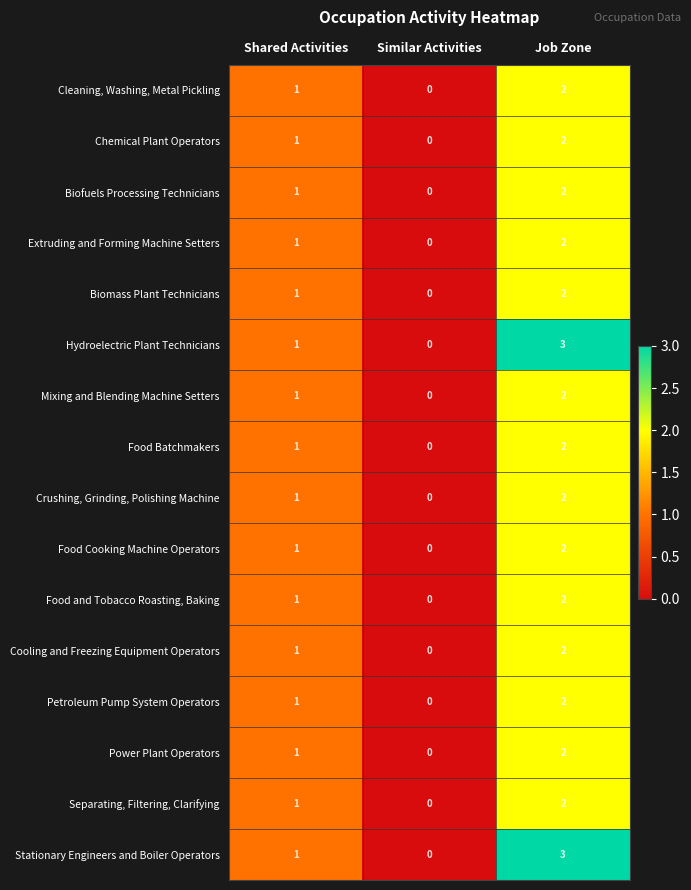

What is the total value across all series at Shared Activities?

16